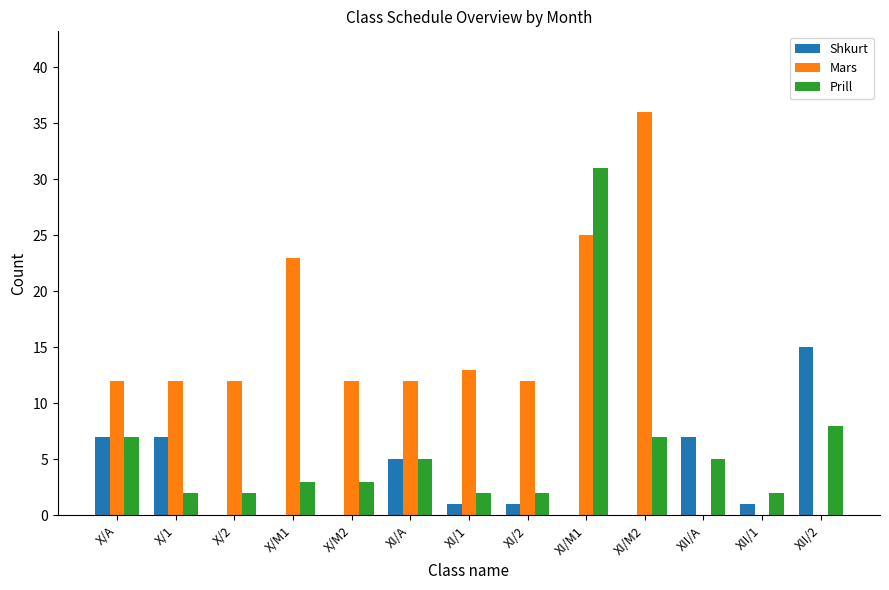

What is the sum of all Prill values?

79